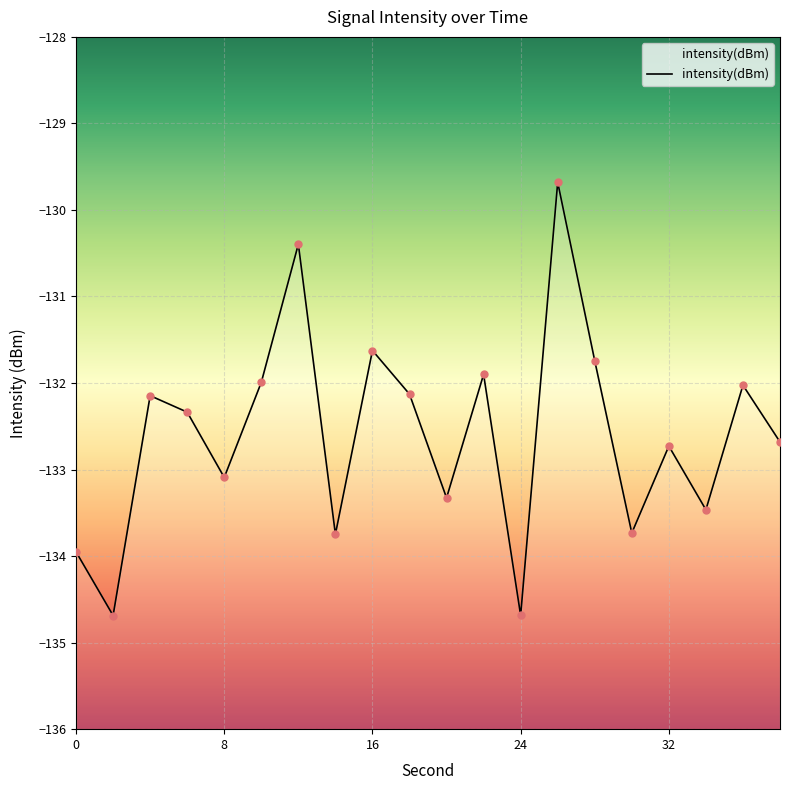

Between 16 and 0, which is larger?

16